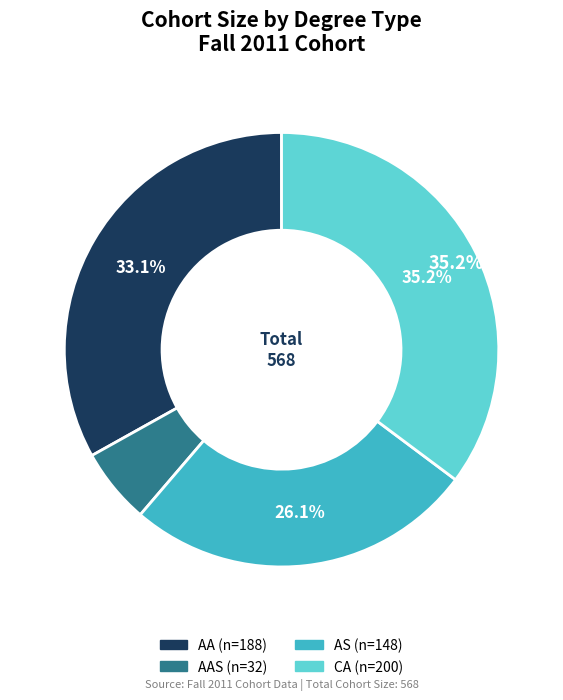

Is there a majority slice in this chart?

No